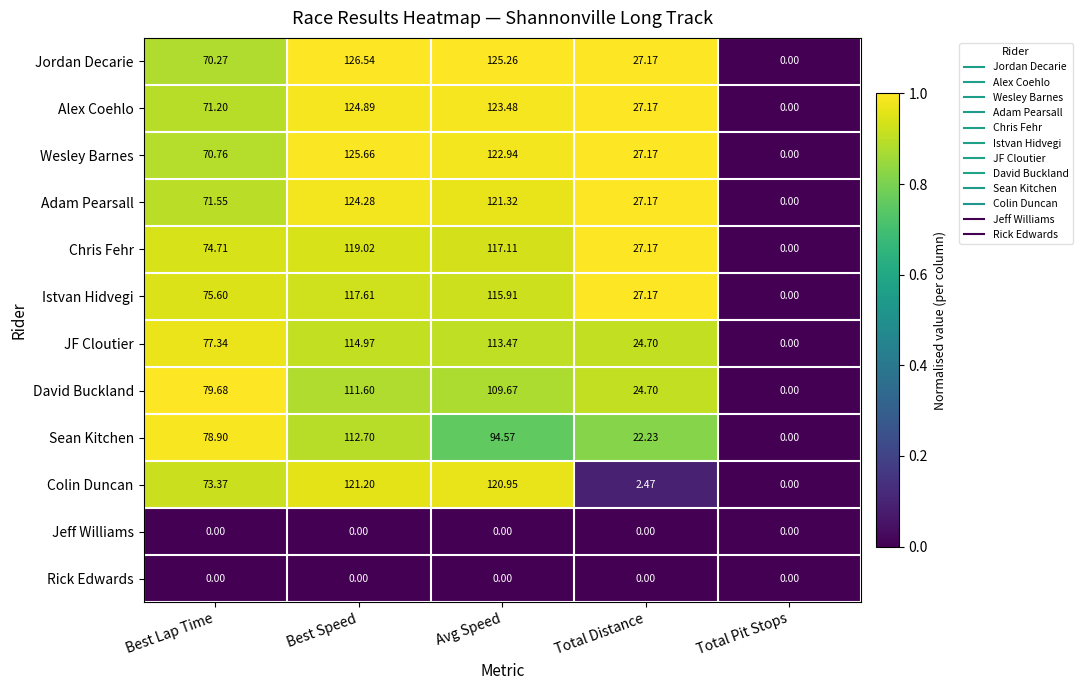

What is the difference between the highest and lowest values at Best Speed?

126.5